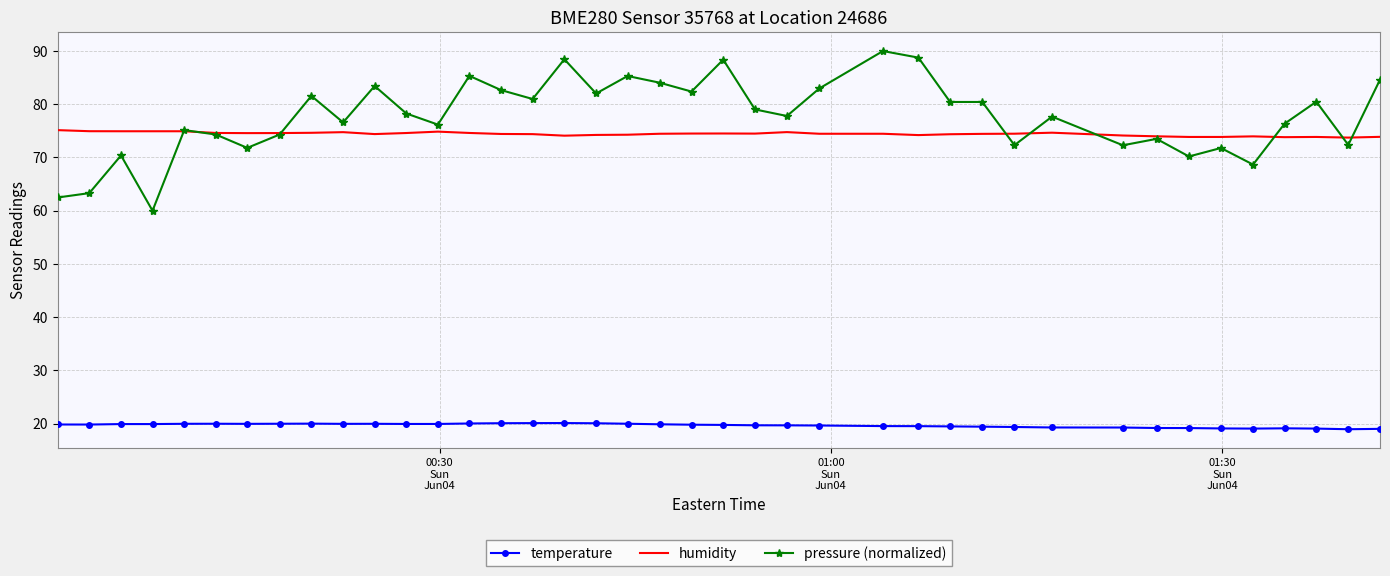

What is the sum of all pressure (normalized) values?

3107.1